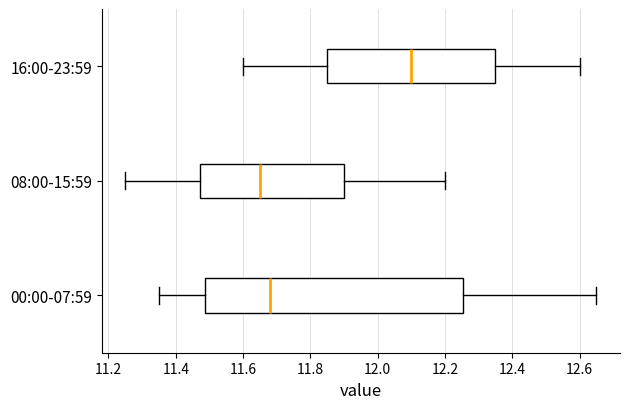

Which box is the widest, from its left edge to its right edge?

00:00-07:59